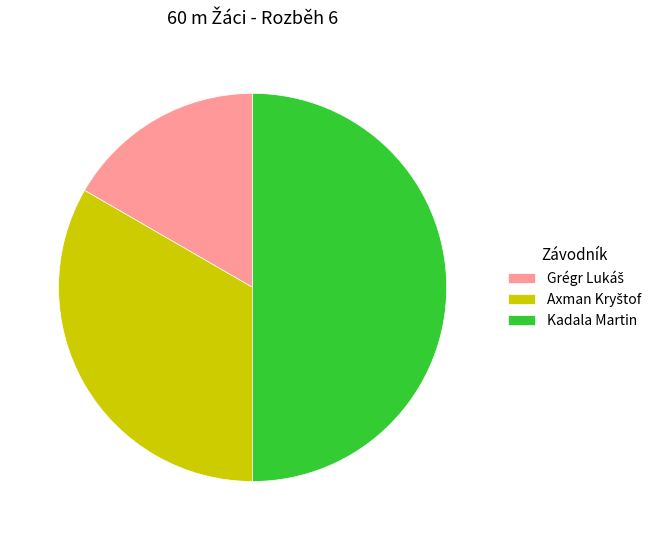

What is the largest slice in the pie chart?

Kadala Martin